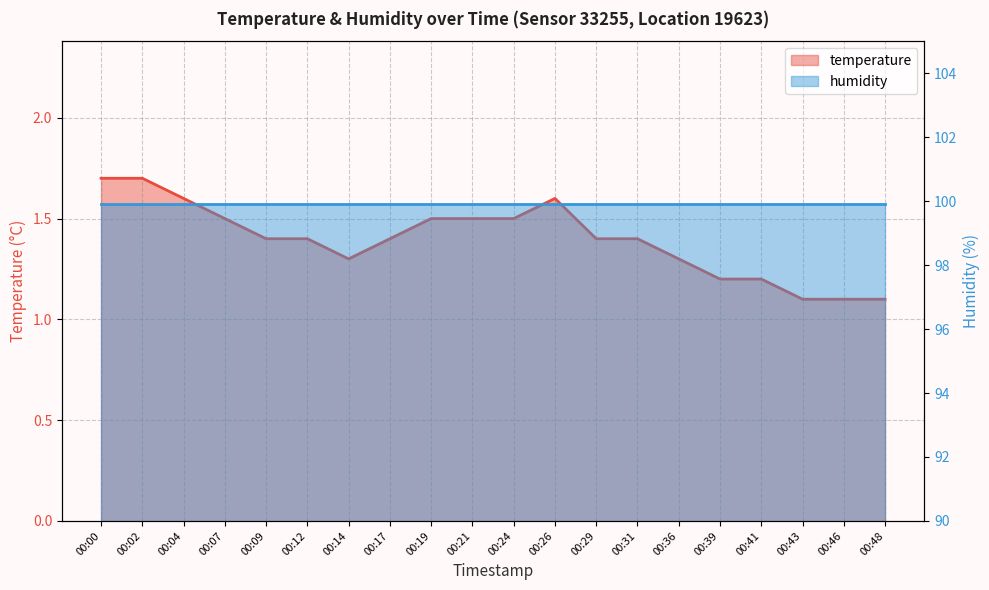

Reading left to right, extract all data points from this chart.

00:00=1.7	00:02=1.7	00:04=1.6	00:07=1.5	00:09=1.4	00:12=1.4	00:14=1.3	00:17=1.4	00:19=1.5	00:21=1.5	00:24=1.5	00:26=1.6	00:29=1.4	00:31=1.4	00:36=1.3	00:39=1.2	00:41=1.2	00:43=1.1	00:46=1.1	00:48=1.1